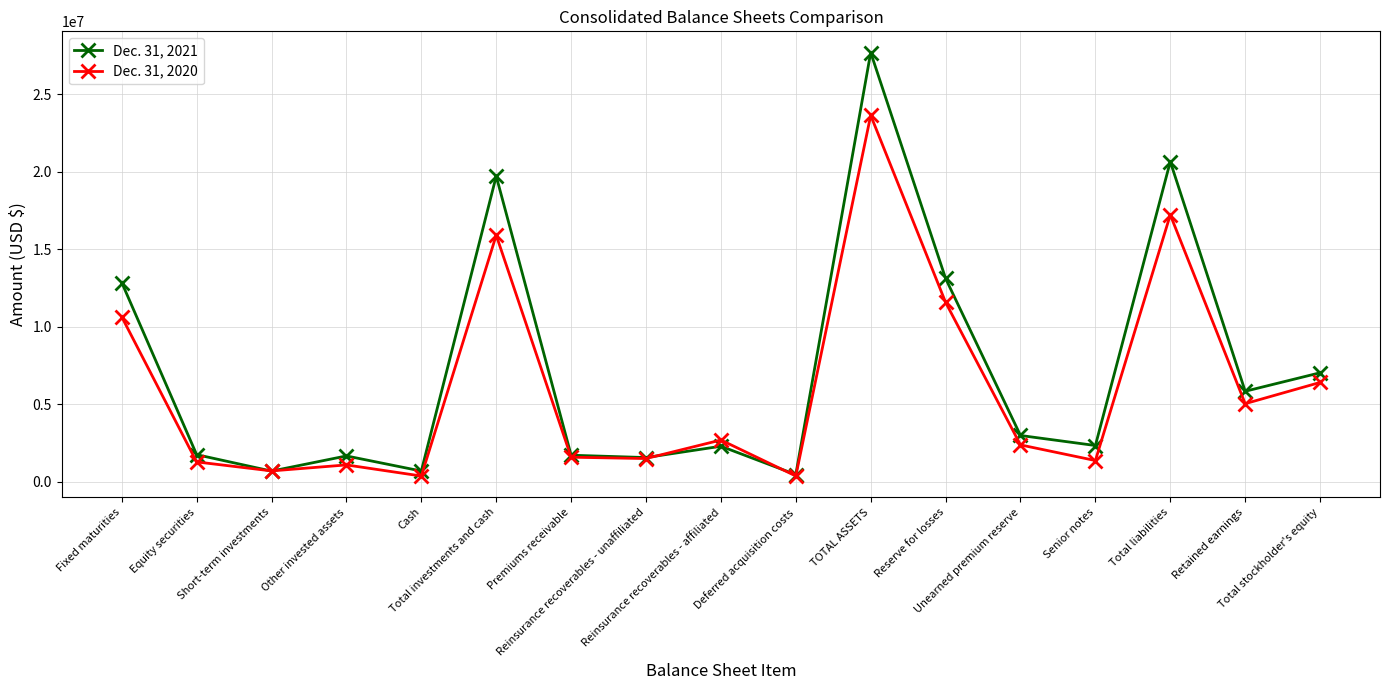

What are all the series names shown in the legend?

Dec. 31, 2021, Dec. 31, 2020